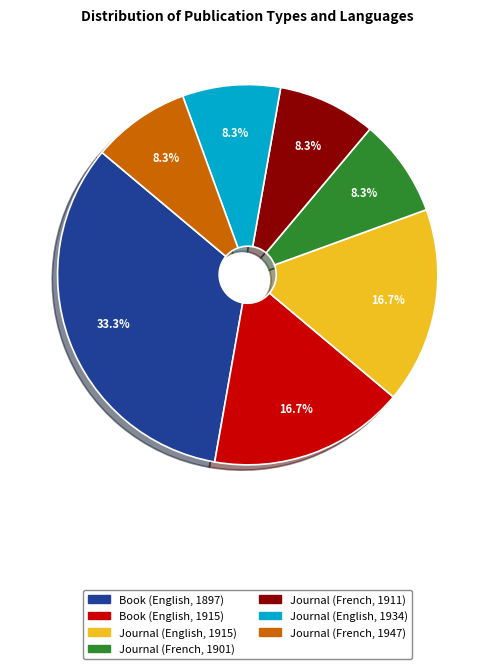

Count the number of slices in the pie.

7